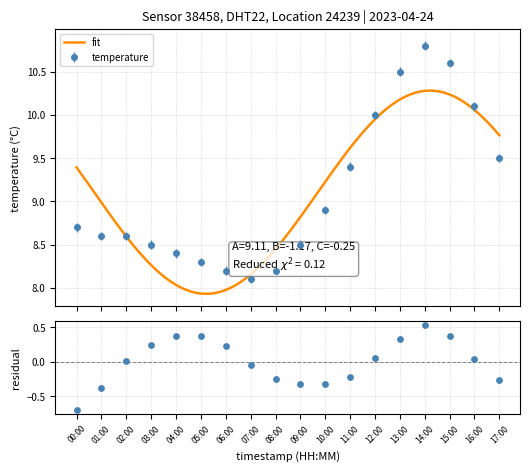

What is the ratio of the value at 08:00 to the value at 09:00?

1.0